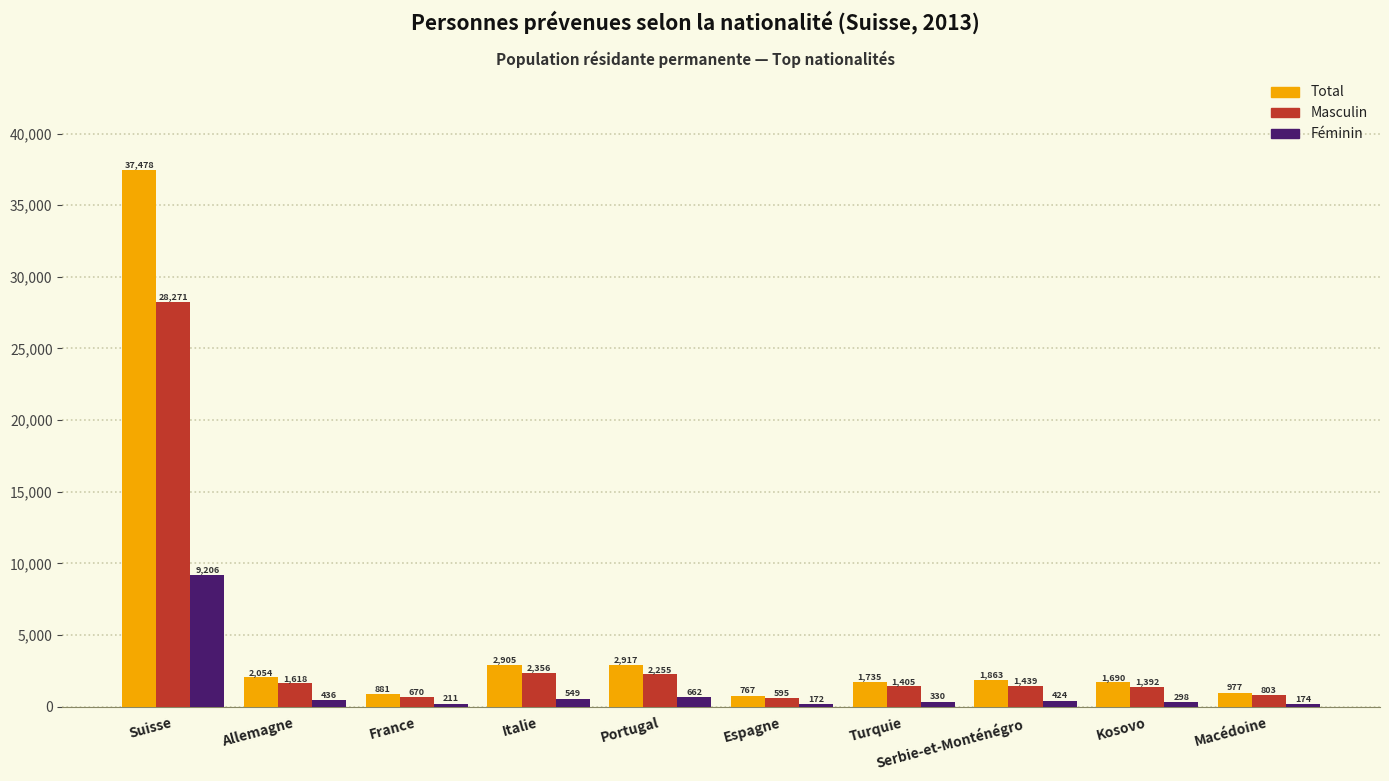

What is the smallest value displayed?

172